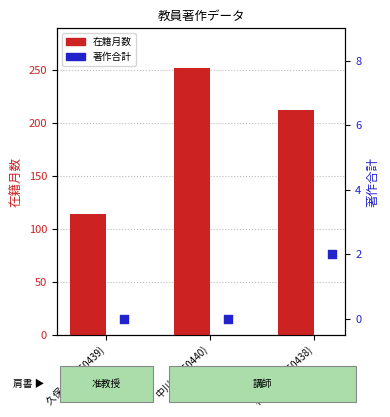

At which category is the sum across all series the highest?

中川 弘 (60440)